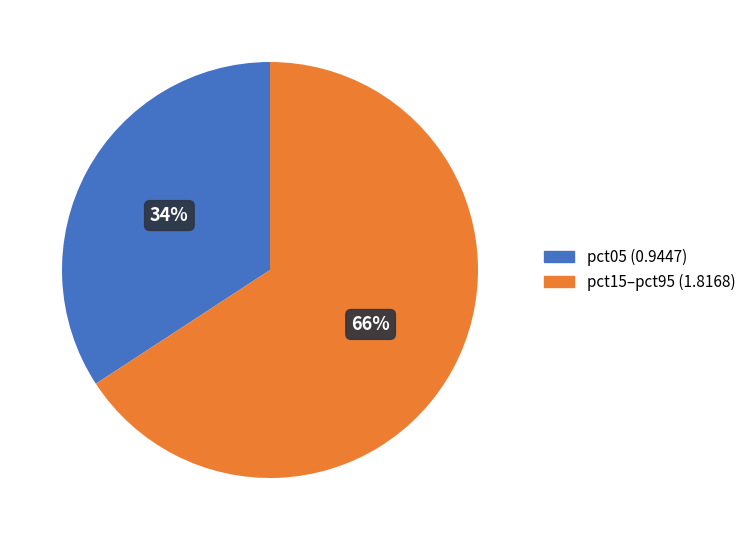

To the nearest percent, what is the difference between the largest and smallest slice percentages?

32%